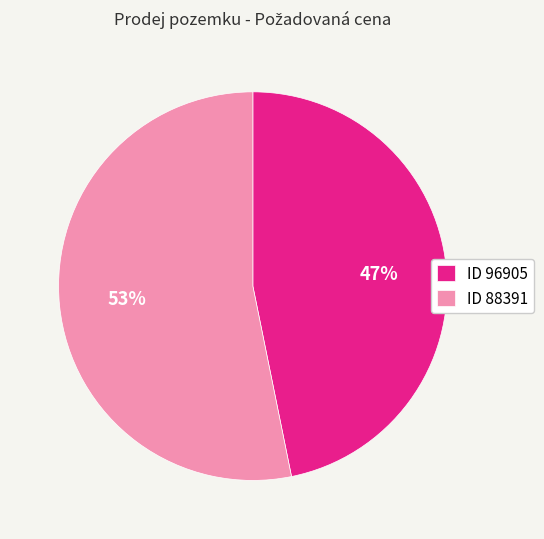

What percentage is the ID 96905 slice, to the nearest percent?

47%